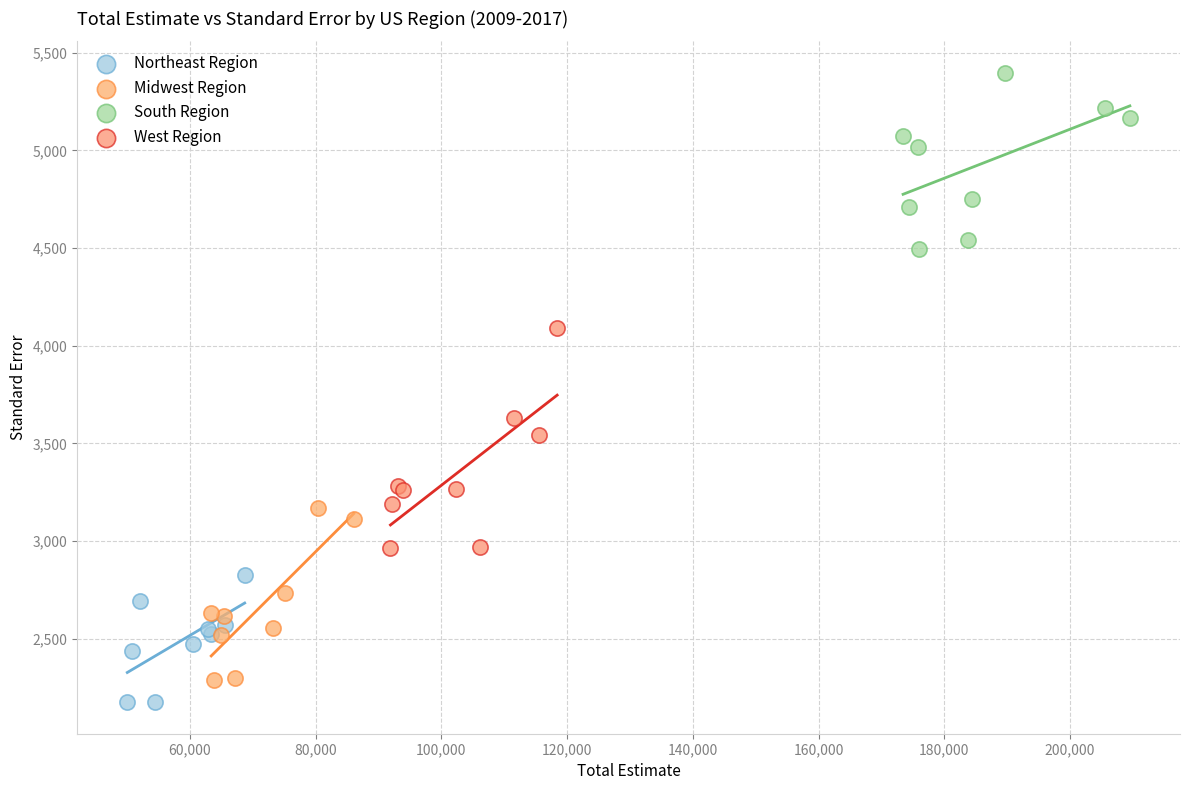

Which series contains the highest Y value?

South Region